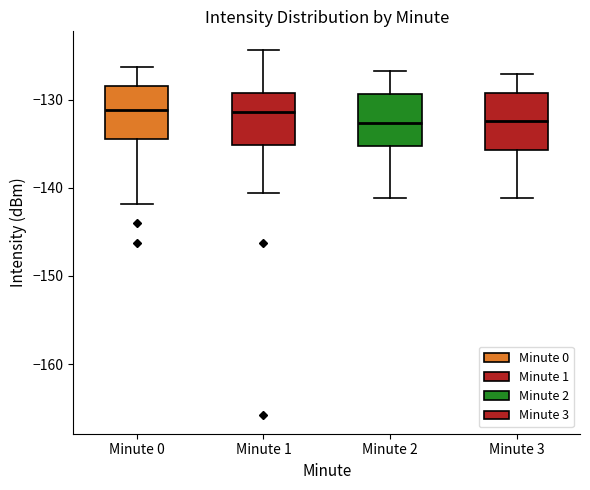

Reading left to right, transcribe this box plot: for each box, give where its median line is, the range the box spans, and where its two whiskers end, as read against the y-axis. The values are not printed on the chart, so give them approximately, as read against the axis.

Minute 0: median -131, box -134 to -128, whiskers -142 to -126
Minute 1: median -131, box -135 to -129, whiskers -141 to -124
Minute 2: median -133, box -135 to -129, whiskers -141 to -127
Minute 3: median -132, box -136 to -129, whiskers -141 to -127